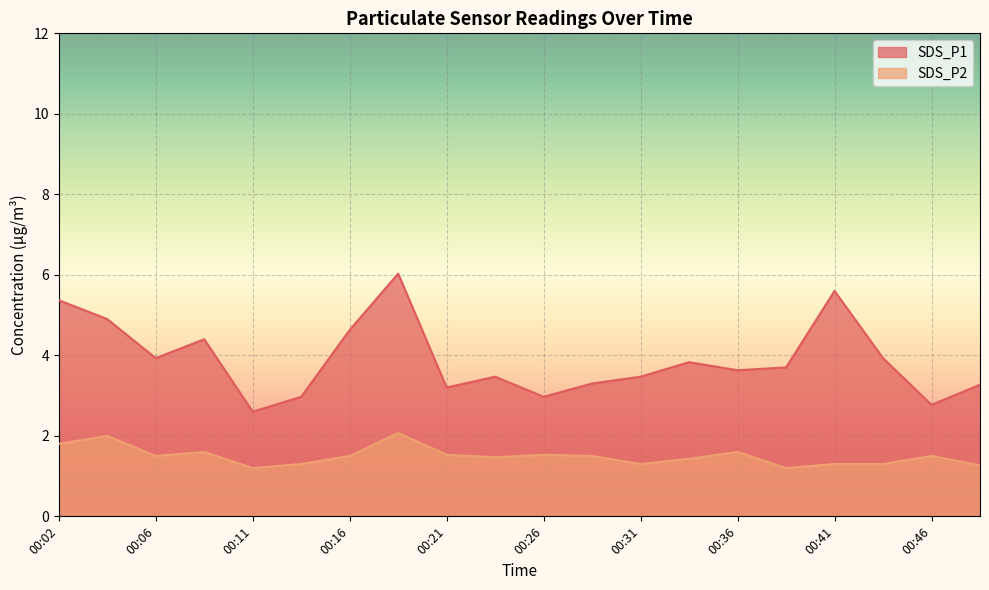

Is it true that SDS_P2 equals 1.2 at 00:11?

True